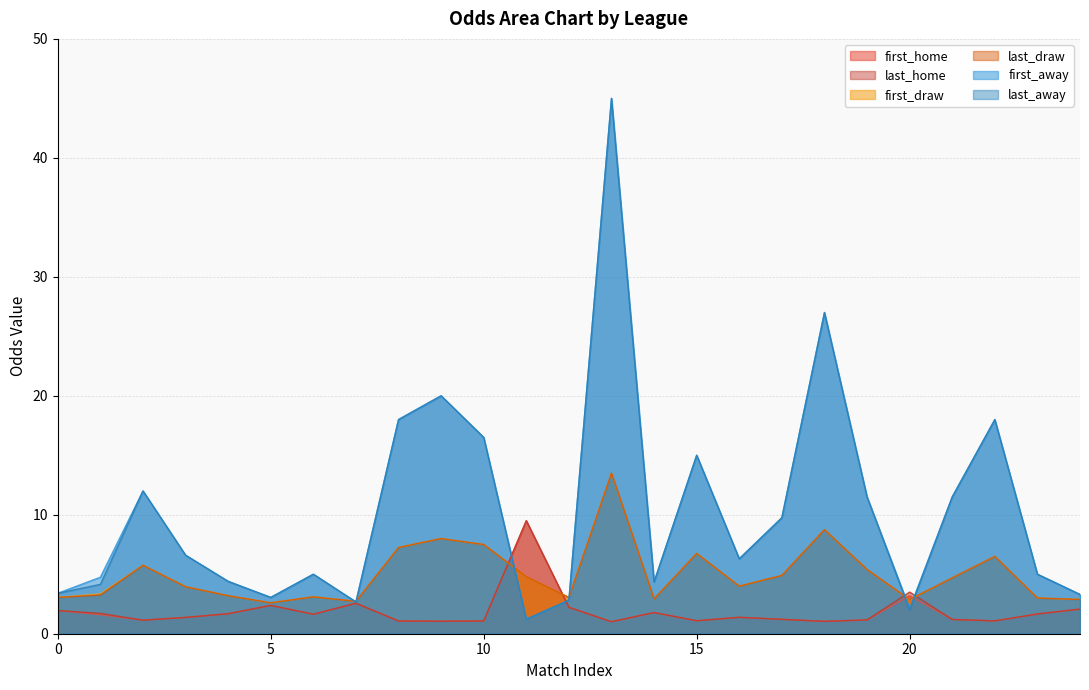

What is the smallest value displayed?

1.0